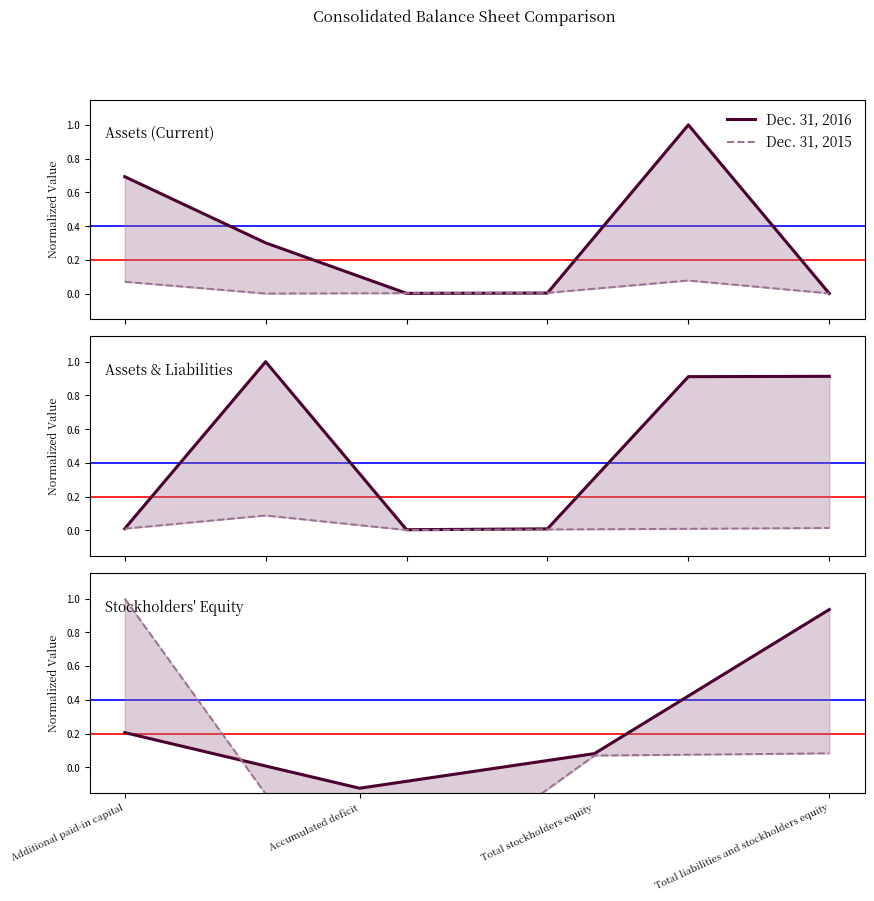

Is it true that Dec. 31, 2015 equals 0.4 at Additional paid-in capital?

False